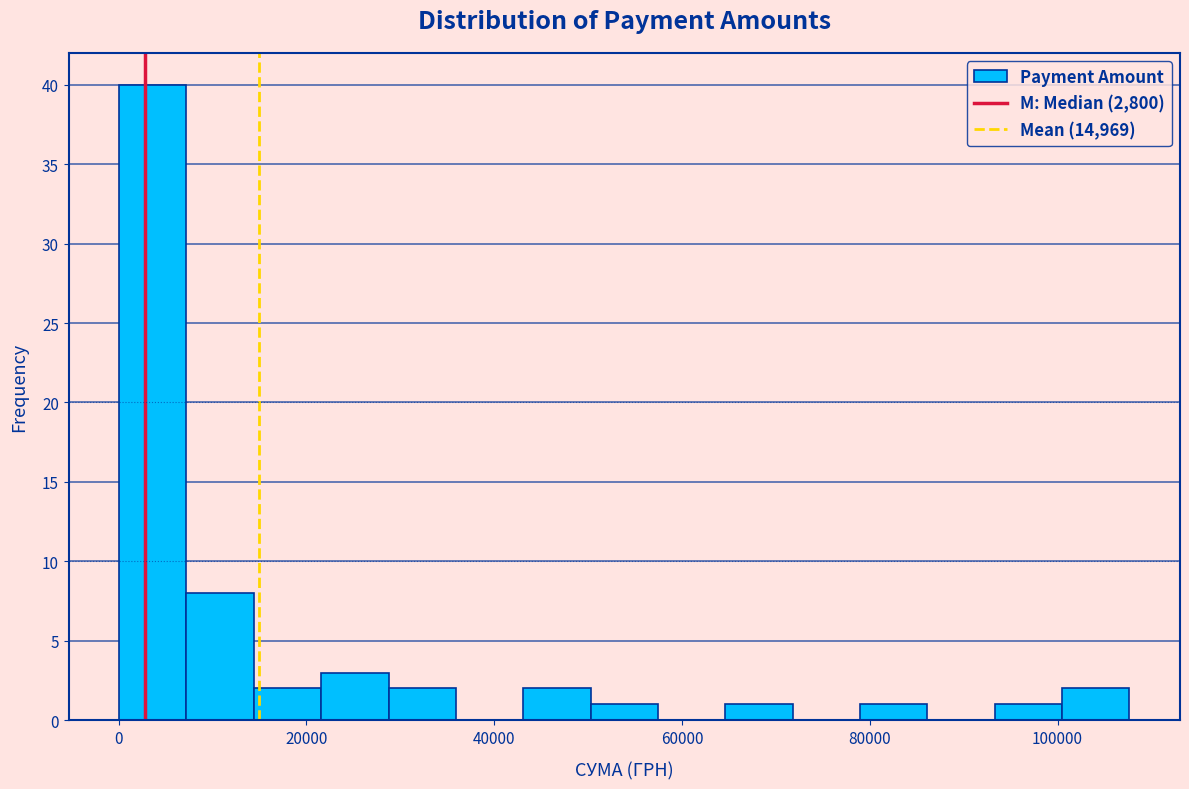

Around what value on the x-axis is the tallest bar? Give the approximate position of its centre, as read against the axis.

4000